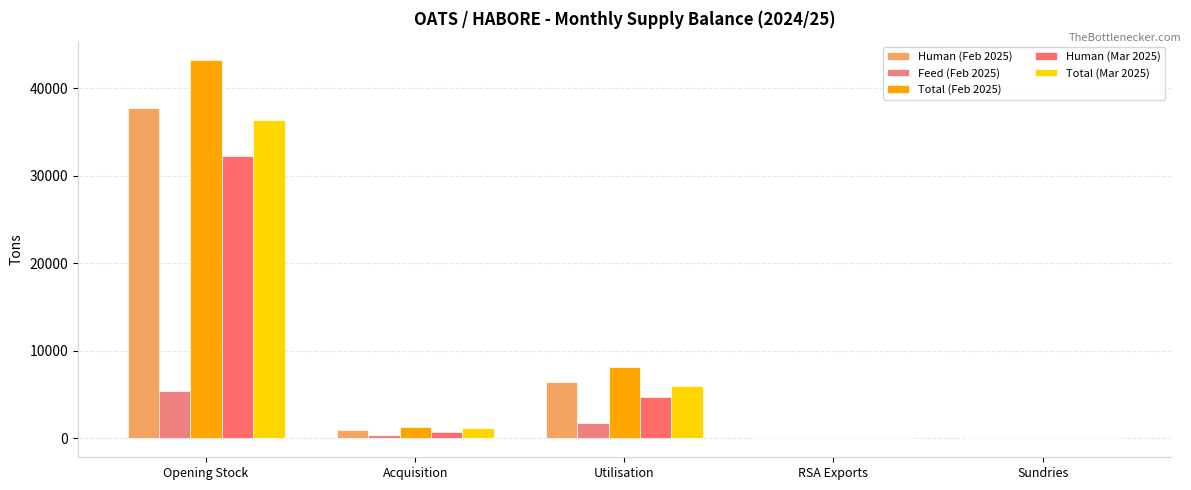

What is the label of the 5th bar from the left?

Sundries